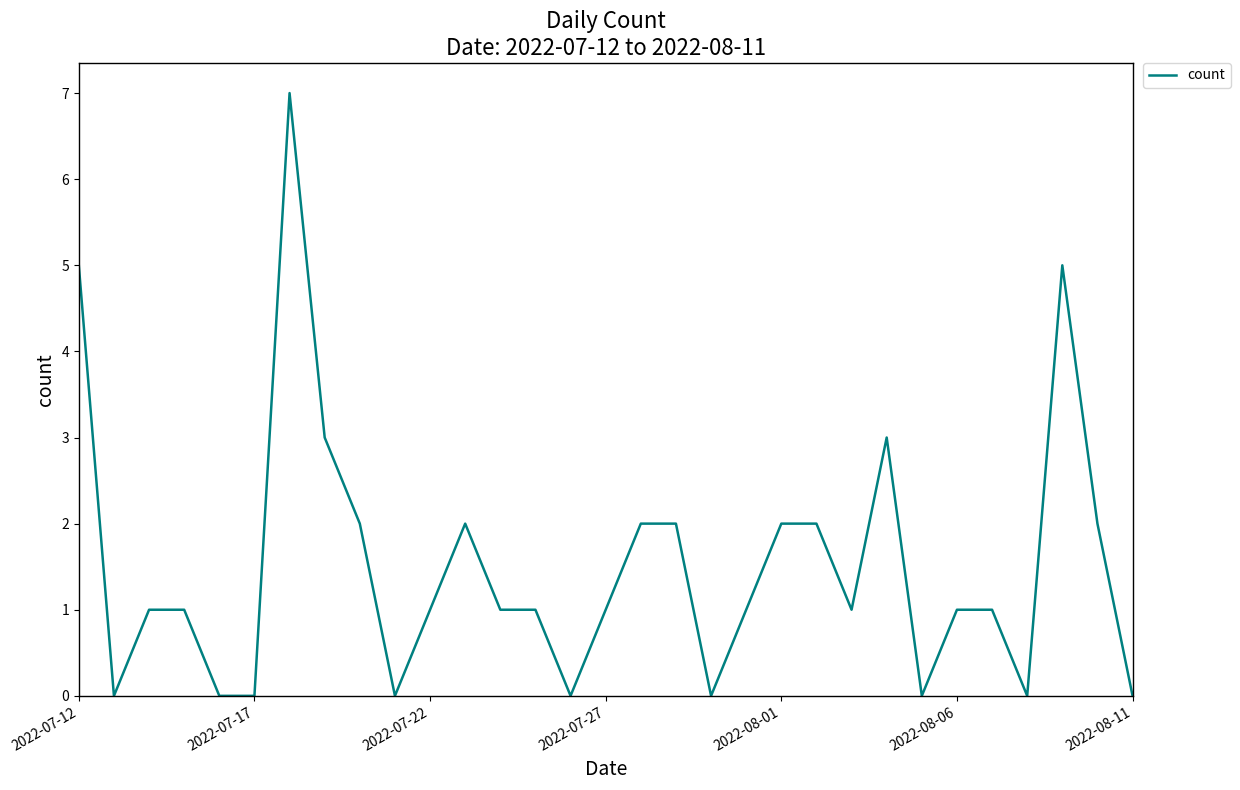

What is the difference between the maximum and minimum values?

7